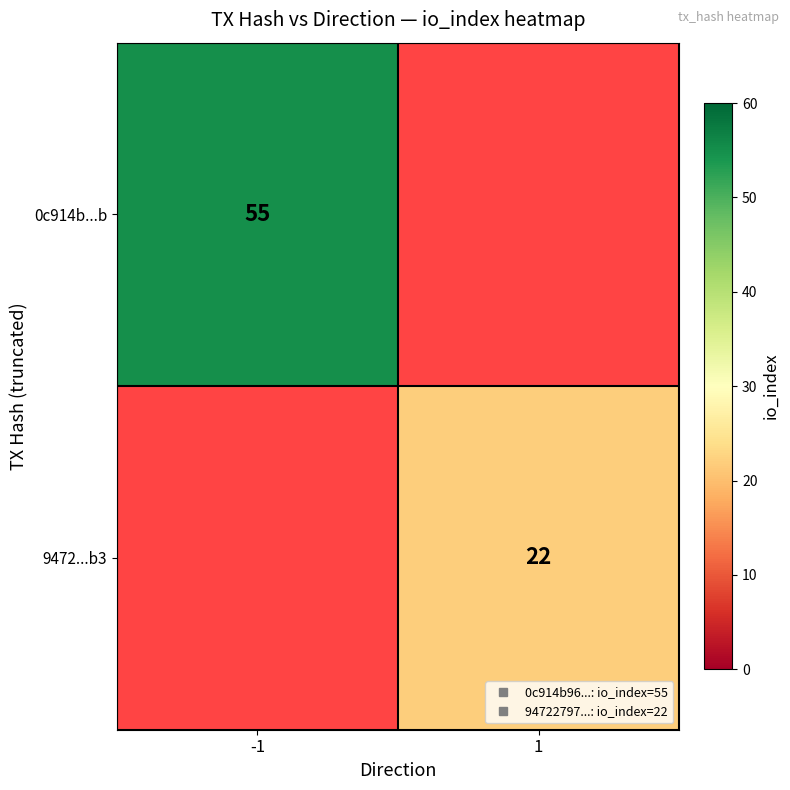

At how many categories does at least one series exceed 42?

1